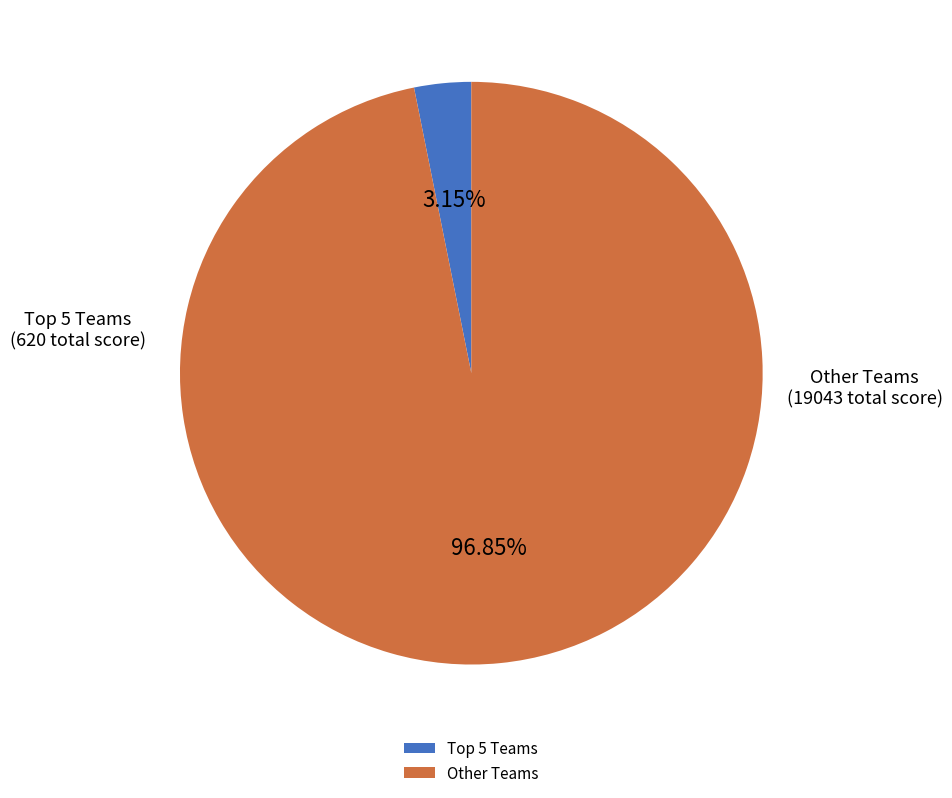

Rank the categories by value from lowest to highest.

Top 5 Teams, Other Teams